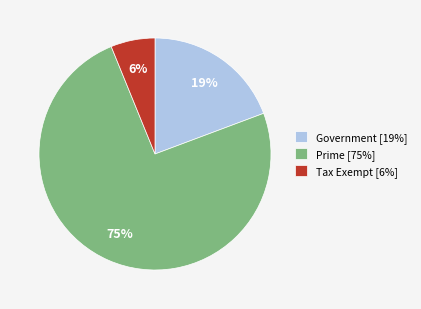

The Government [19%] slice represents 32% of the pie. True or false?

False